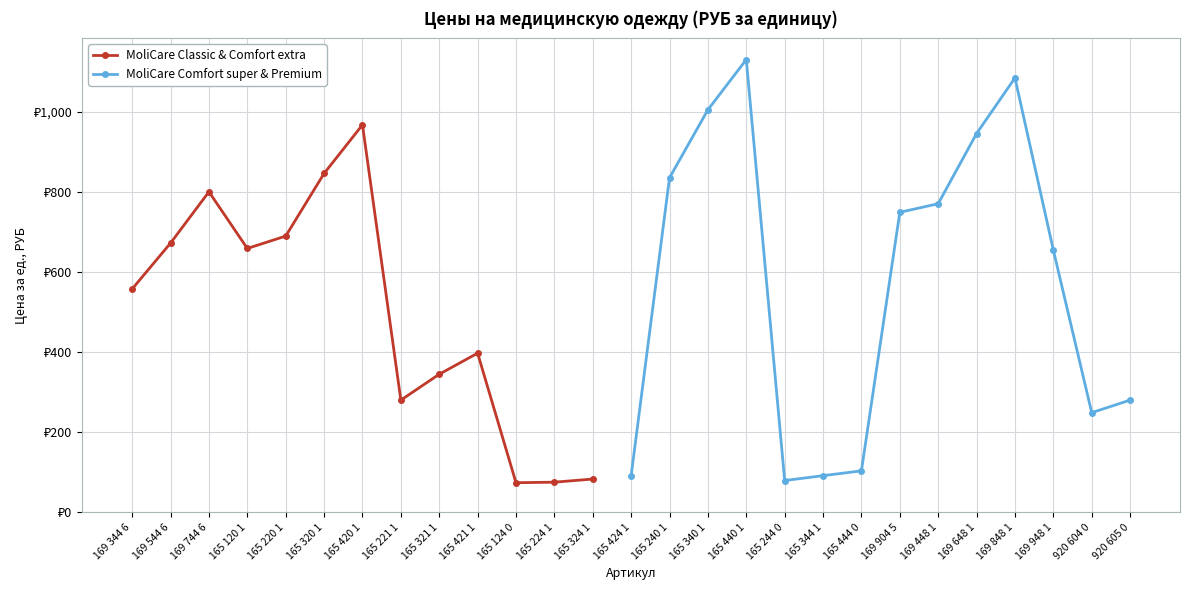

Which has a higher value, 165 321 1 or 169 448 1?

169 448 1